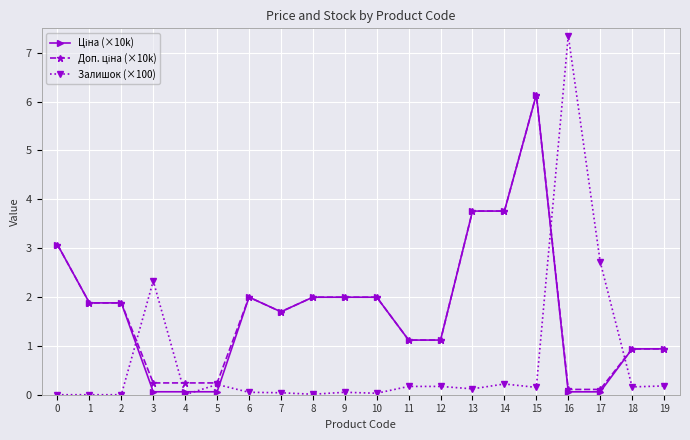

What is the spread (max minus min) of values at 1?

1.9